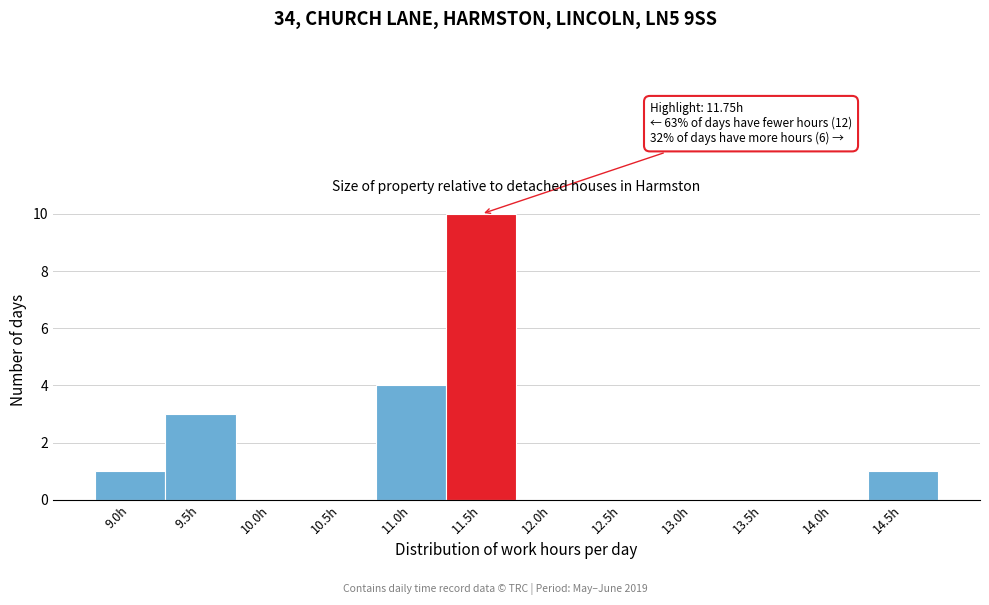

Reading right to left, list all the values displayed in this chart.

14.5h=1	14.0h=0	13.5h=0	13.0h=0	12.5h=0	12.0h=0	11.5h=10	11.0h=4	10.5h=0	10.0h=0	9.5h=3	9.0h=1